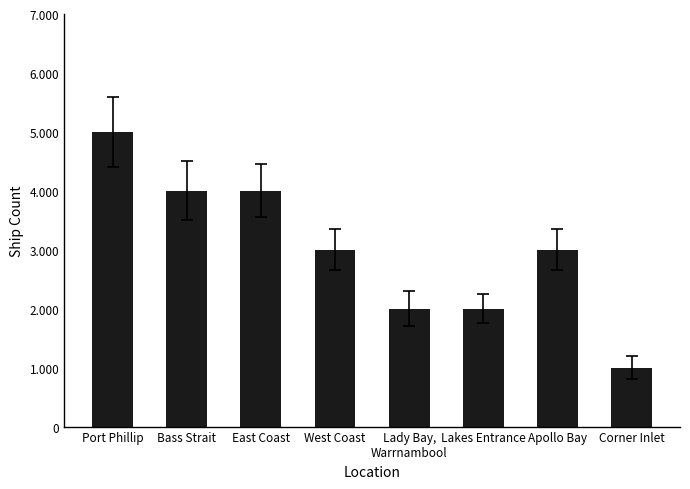

Which label corresponds to the largest value in the chart?

Port Phillip